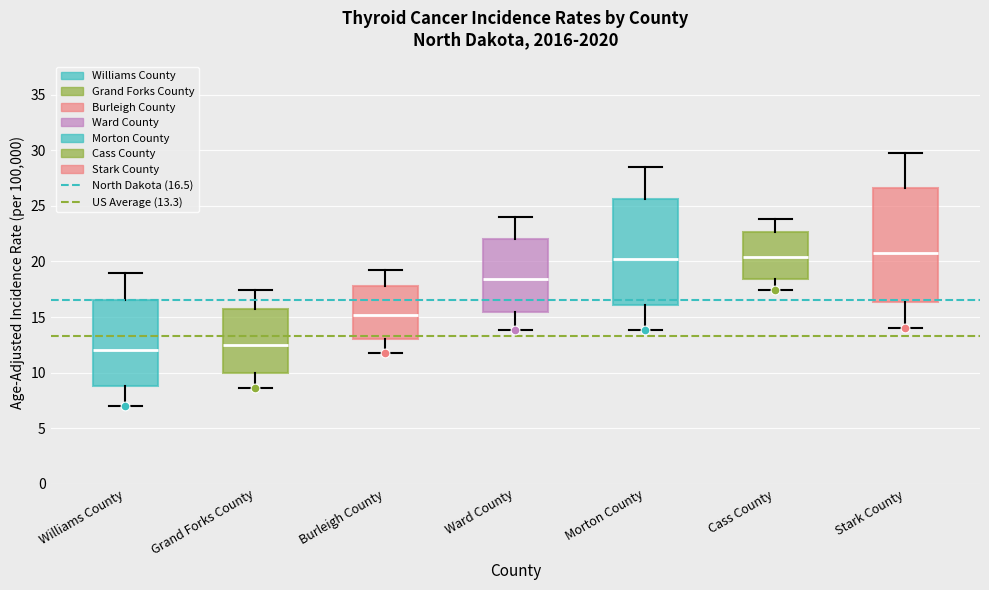

Reading left to right, read every box against the y-axis: the position of its median line, the range the box covers, and the ends of its whiskers. The values are not printed on the chart, so give them approximately, as read against the axis.

Williams County: median 12.0, box 9.0 to 16.5, whiskers 7.0 to 19.0
Grand Forks County: median 12.5, box 10.0 to 15.5, whiskers 8.5 to 17.5
Burleigh County: median 15.0, box 13.0 to 18.0, whiskers 12.0 to 19.0
Ward County: median 18.5, box 15.5 to 22.0, whiskers 14.0 to 24.0
Morton County: median 20.0, box 16.0 to 25.5, whiskers 14.0 to 28.5
Cass County: median 20.5, box 18.5 to 22.5, whiskers 17.5 to 24.0
Stark County: median 21.0, box 16.5 to 26.5, whiskers 14.0 to 30.0